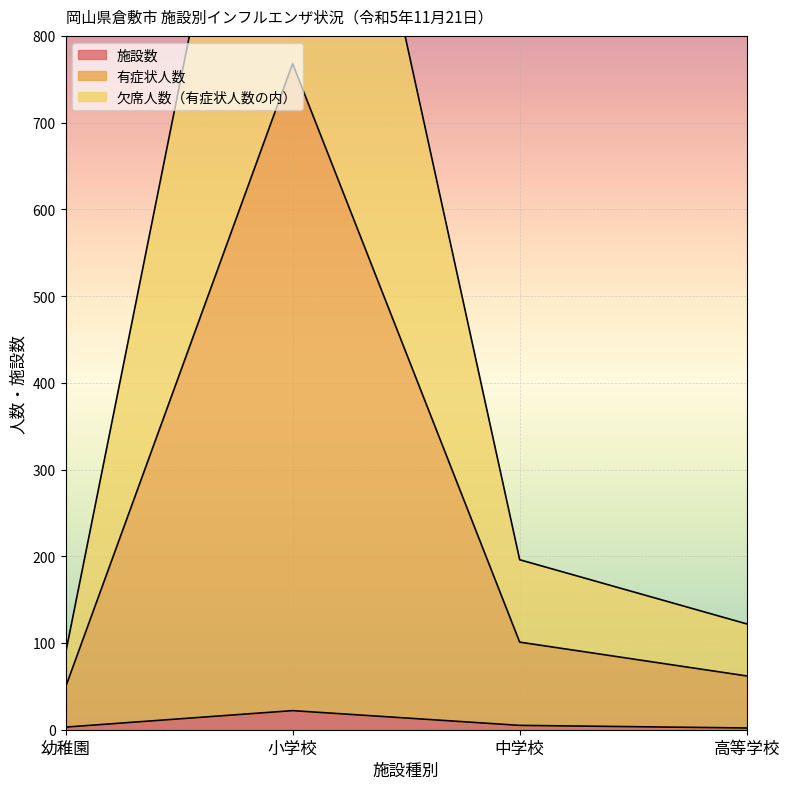

What is the highest value of the 施設数 series?

22